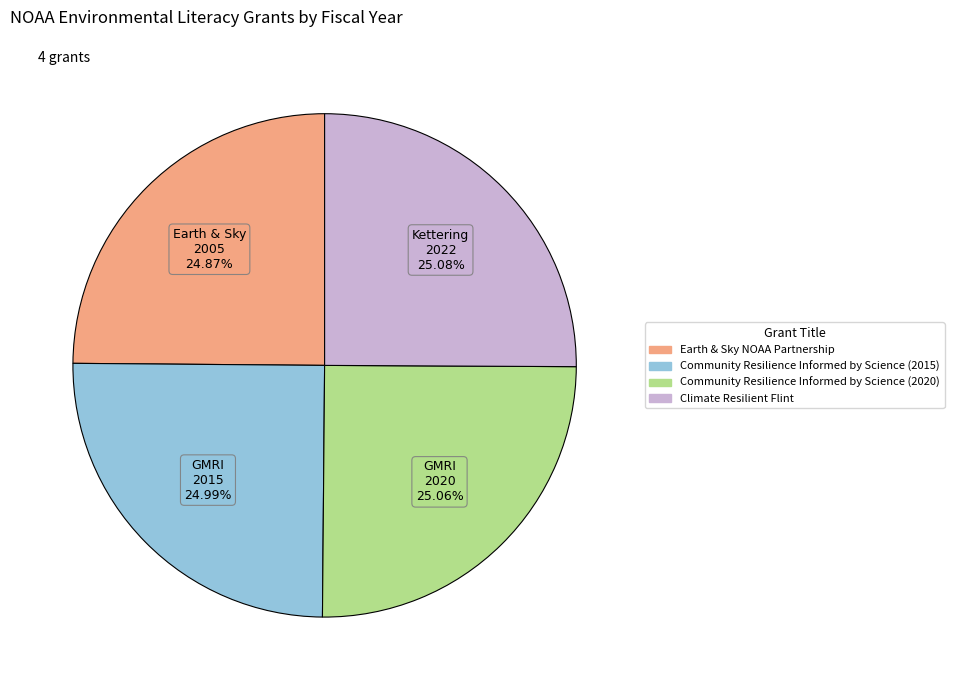

To the nearest percent, what percentage of the pie is Climate Resilient Flint?

25%